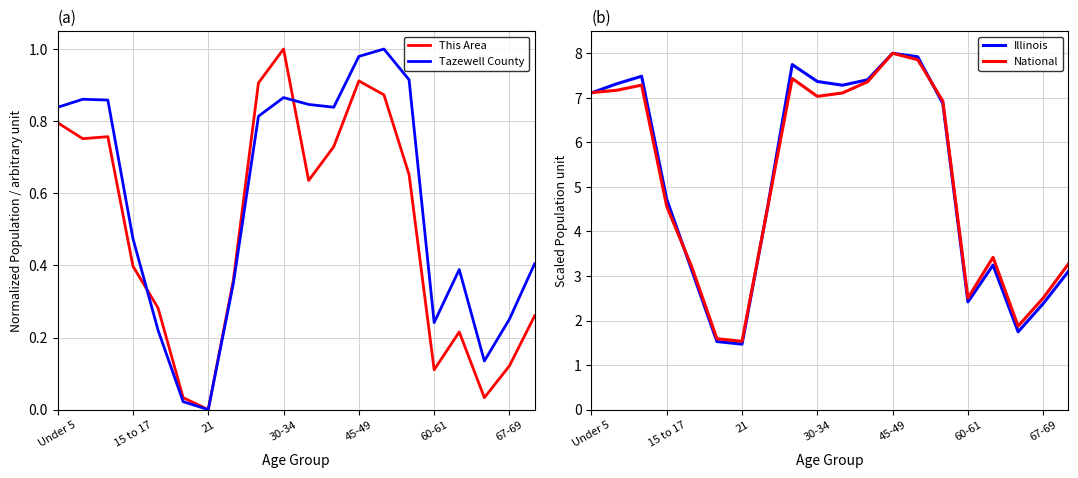

What are all the series names shown in the legend?

This Area, Tazewell County, Illinois, National